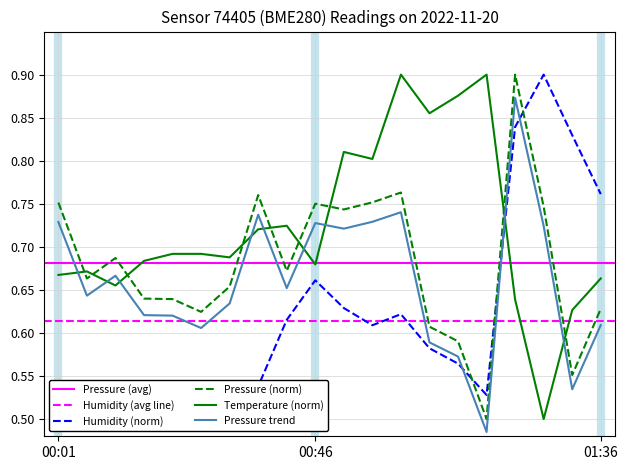

How many interior local valleys does the humidity series have?

3